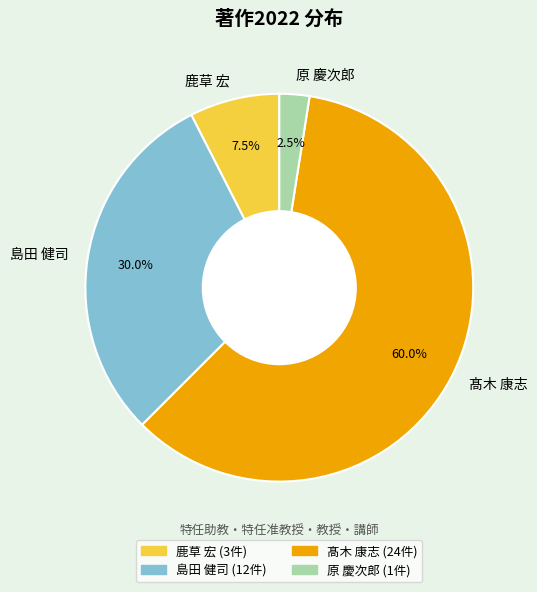

Is 島田 健司 the majority of the pie?

No